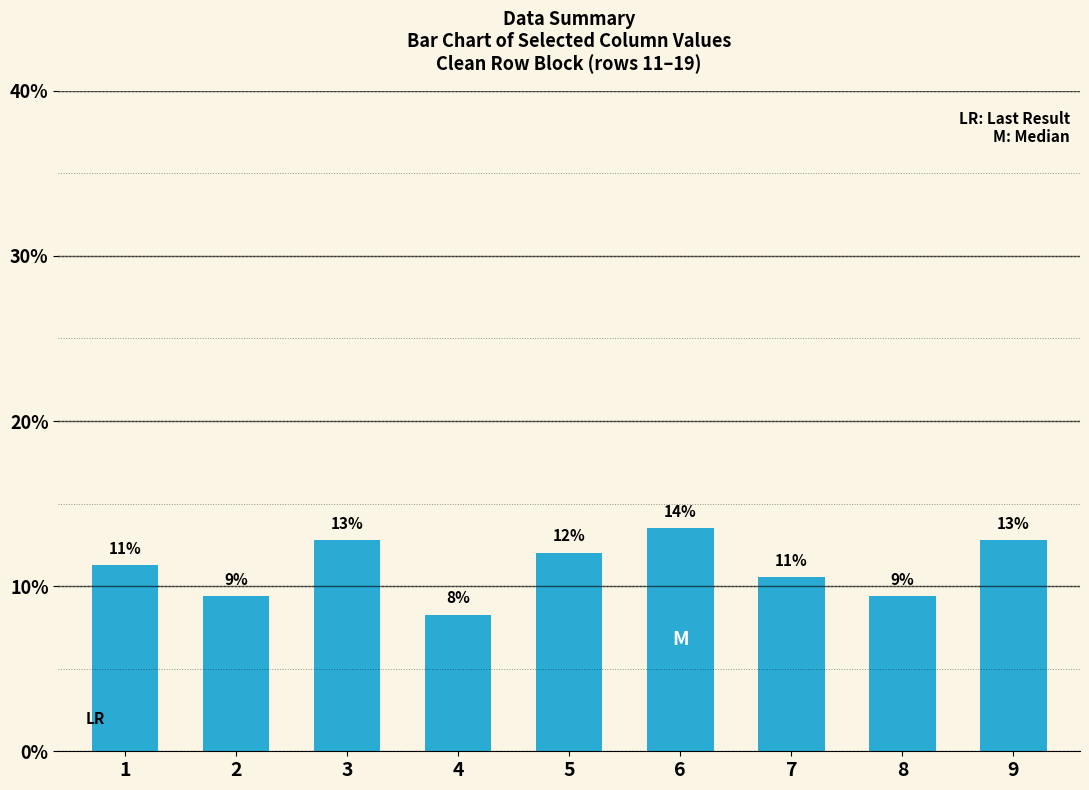

Does the chart contain any negative values?

No